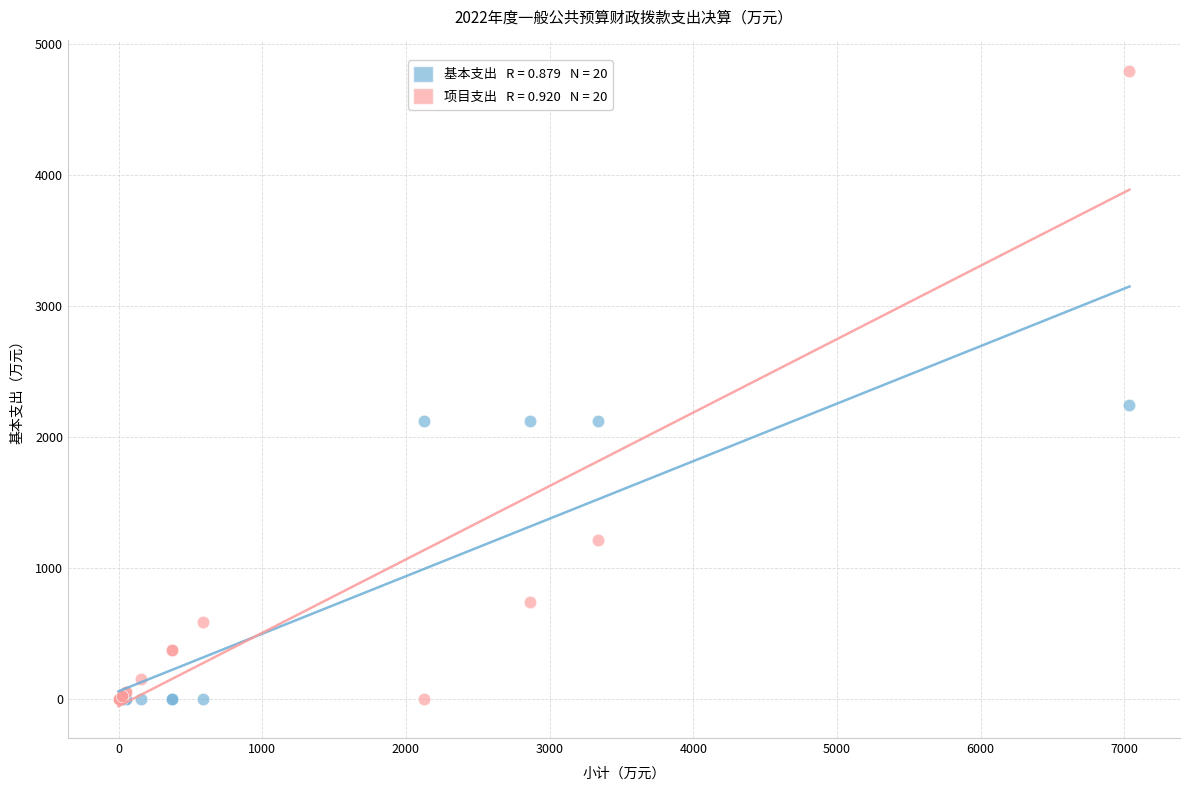

Across all series, what Y value is closest to 2395?

2245.1